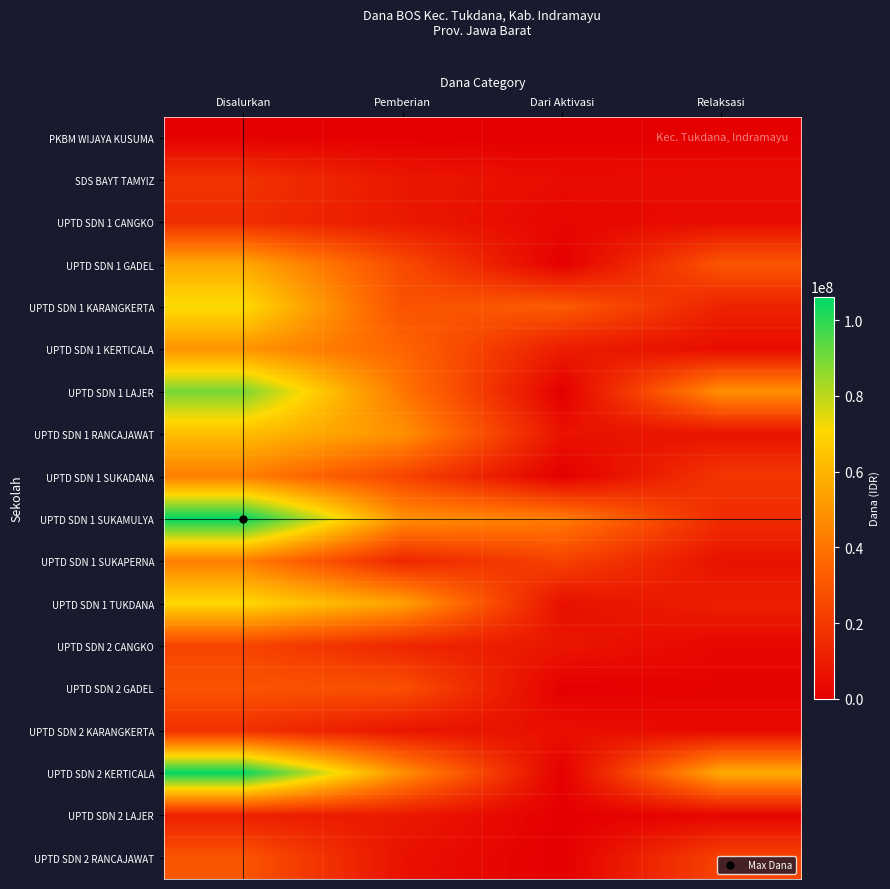

Reading left to right, what are all the values shown in this chart?

PKBM WIJAYA KUSUMA: Disalurkan=450000	Pemberian=0	Dari Aktivasi=0	Relaksasi=450000
SDS BAYT TAMYIZ: Disalurkan=18000000	Pemberian=8325000	Dari Aktivasi=4725000	Relaksasi=4950000
UPTD SDN 1 CANGKO: Disalurkan=15750000	Pemberian=8550000	Dari Aktivasi=2700000	Relaksasi=4500000
UPTD SDN 1 GADEL: Disalurkan=56025000	Pemberian=26100000	Dari Aktivasi=0	Relaksasi=29925000
UPTD SDN 1 KARANGKERTA: Disalurkan=72000000	Pemberian=28575000	Dari Aktivasi=31500000	Relaksasi=11925000
UPTD SDN 1 KERTICALA: Disalurkan=49725000	Pemberian=35100000	Dari Aktivasi=9900000	Relaksasi=4725000
UPTD SDN 1 LAJER: Disalurkan=89325000	Pemberian=40725000	Dari Aktivasi=0	Relaksasi=48600000
UPTD SDN 1 RANCAJAWAT: Disalurkan=62325000	Pemberian=48825000	Dari Aktivasi=6525000	Relaksasi=6975000
UPTD SDN 1 SUKADANA: Disalurkan=42975000	Pemberian=24075000	Dari Aktivasi=0	Relaksasi=18900000
UPTD SDN 1 SUKAMULYA: Disalurkan=106200000	Pemberian=48600000	Dari Aktivasi=42300000	Relaksasi=15300000
UPTD SDN 1 SUKAPERNA: Disalurkan=42975000	Pemberian=13500000	Dari Aktivasi=23175000	Relaksasi=6300000
UPTD SDN 1 TUKDANA: Disalurkan=70425000	Pemberian=53775000	Dari Aktivasi=5850000	Relaksasi=10800000
UPTD SDN 2 CANGKO: Disalurkan=23850000	Pemberian=13500000	Dari Aktivasi=7650000	Relaksasi=2700000
UPTD SDN 2 GADEL: Disalurkan=29250000	Pemberian=27675000	Dari Aktivasi=0	Relaksasi=1575000
UPTD SDN 2 KARANGKERTA: Disalurkan=16875000	Pemberian=7425000	Dari Aktivasi=5850000	Relaksasi=3600000
UPTD SDN 2 KERTICALA: Disalurkan=105750000	Pemberian=48825000	Dari Aktivasi=0	Relaksasi=56925000
UPTD SDN 2 LAJER: Disalurkan=11025000	Pemberian=8775000	Dari Aktivasi=0	Relaksasi=2250000
UPTD SDN 2 RANCAJAWAT: Disalurkan=29475000	Pemberian=6075000	Dari Aktivasi=0	Relaksasi=23400000